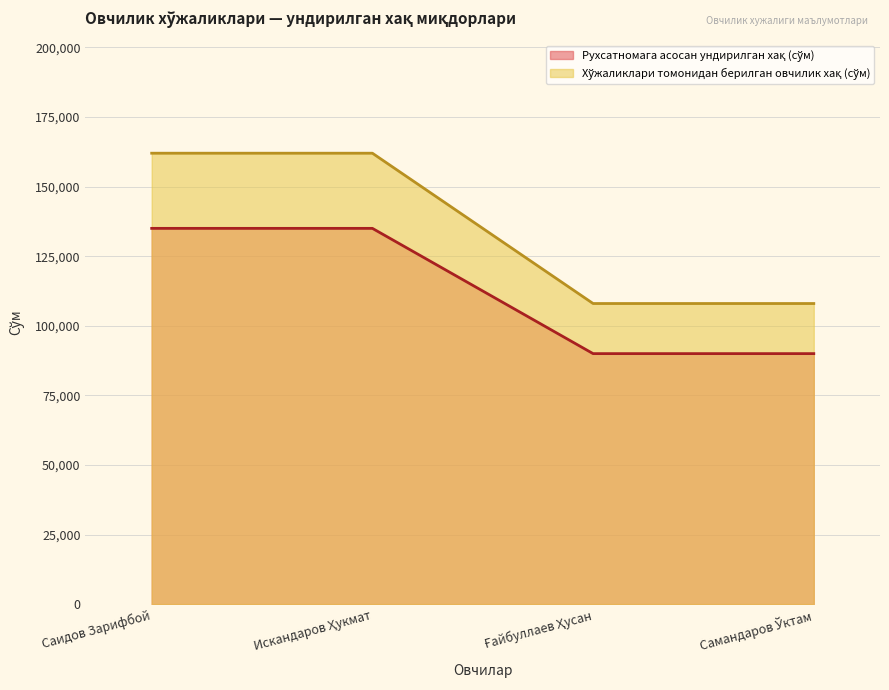

Between Искандаров Ҳукмат and Самандаров Ўктам, which series saw the biggest shift?

Хўжаликлари томонидан берилган овчилик хақ (сўм)